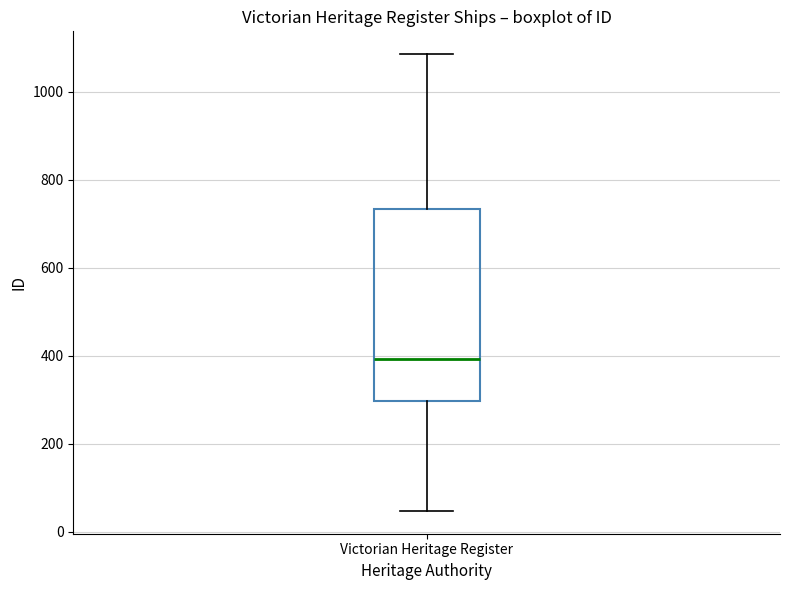

Where does the upper whisker of the box for Victorian Heritage Register end on the y-axis? The values are not printed on the chart, so give them approximately, as read against the axis.

1080